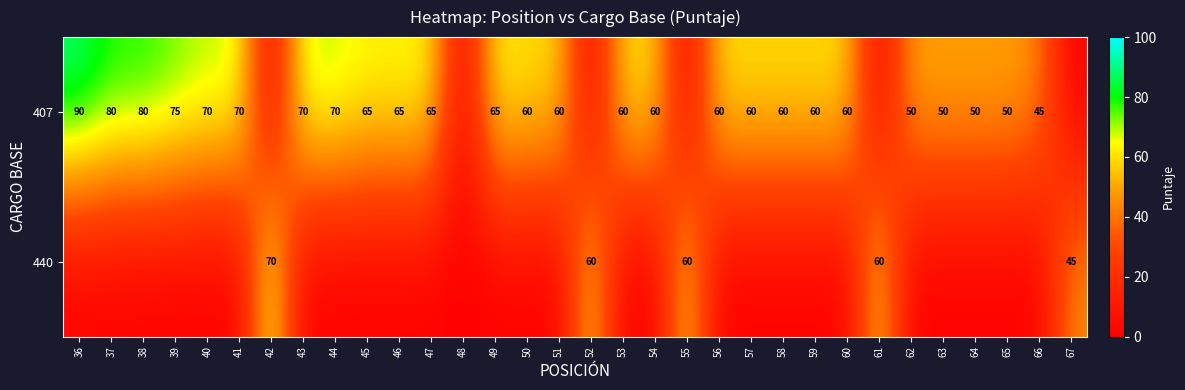

True or false: 407 has a value of 31 at 45.

False